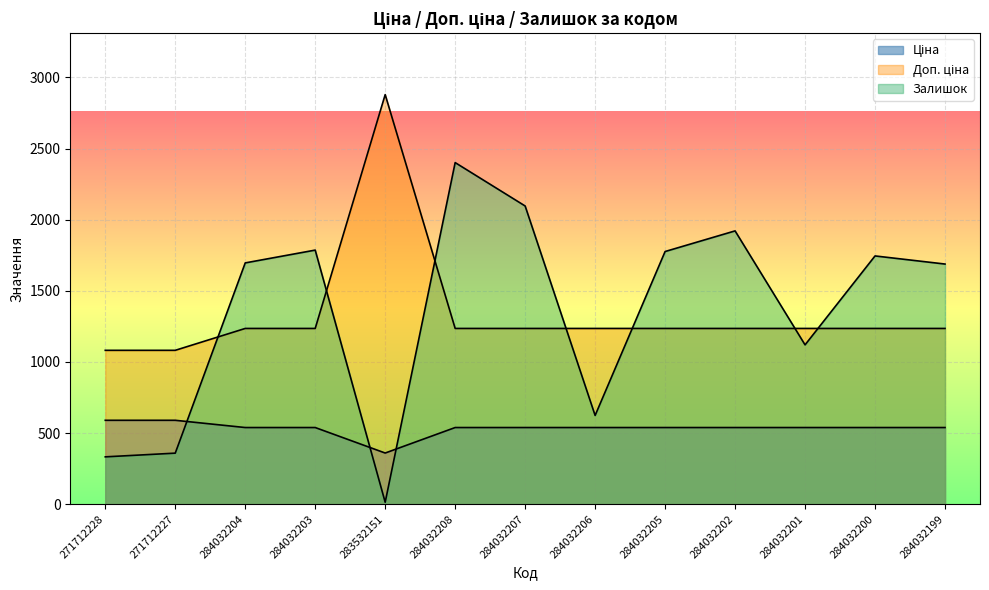

List the labels in order of Залишок value, largest first.

284032208, 284032207, 284032202, 284032203, 284032205, 284032200, 284032204, 284032199, 284032201, 284032206, 271712227, 271712228, 283532151